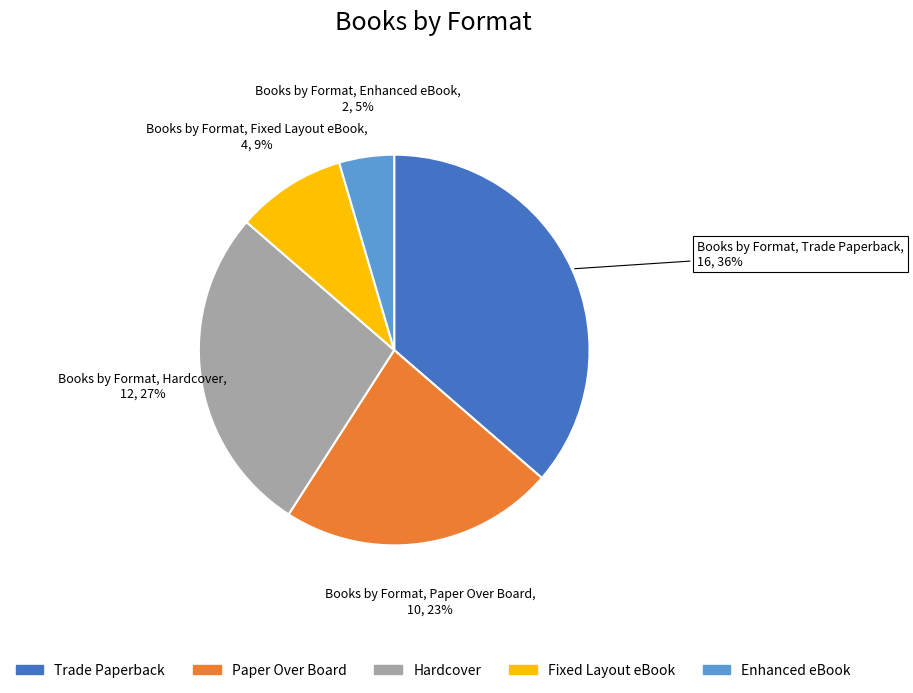

Combined, do Fixed Layout eBook and Trade Paperback account for over 50%?

No